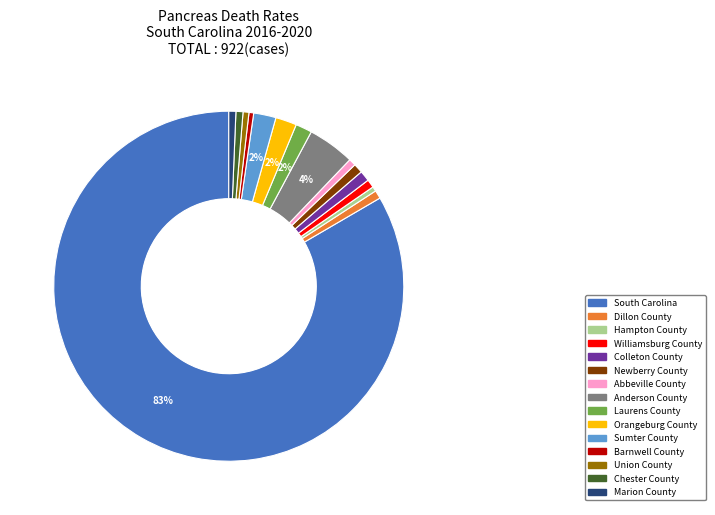

Which slice represents more than half of the pie?

South Carolina